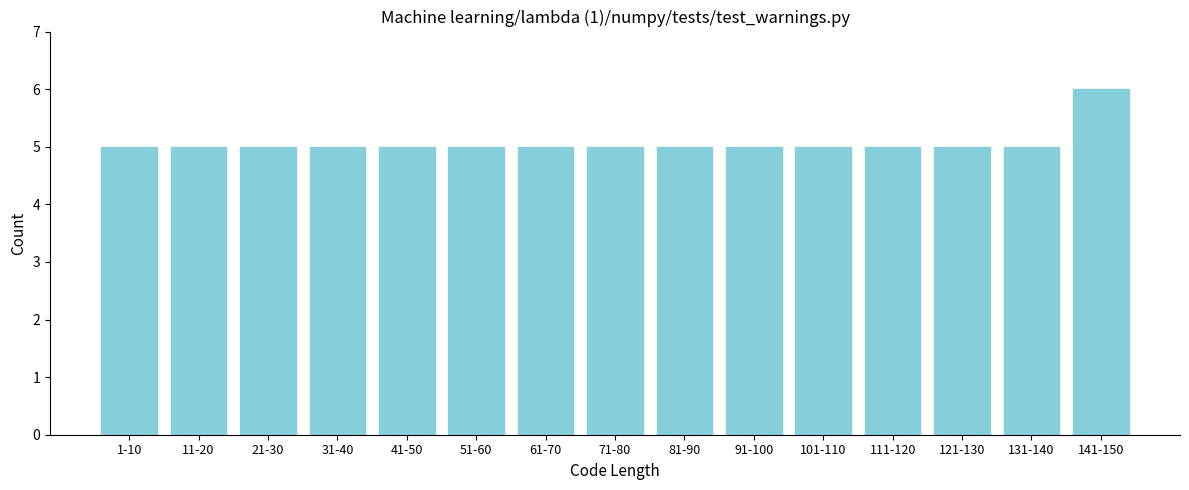

Reading left to right, what are all the values shown in this chart?

1-10=5	11-20=5	21-30=5	31-40=5	41-50=5	51-60=5	61-70=5	71-80=5	81-90=5	91-100=5	101-110=5	111-120=5	121-130=5	131-140=5	141-150=6